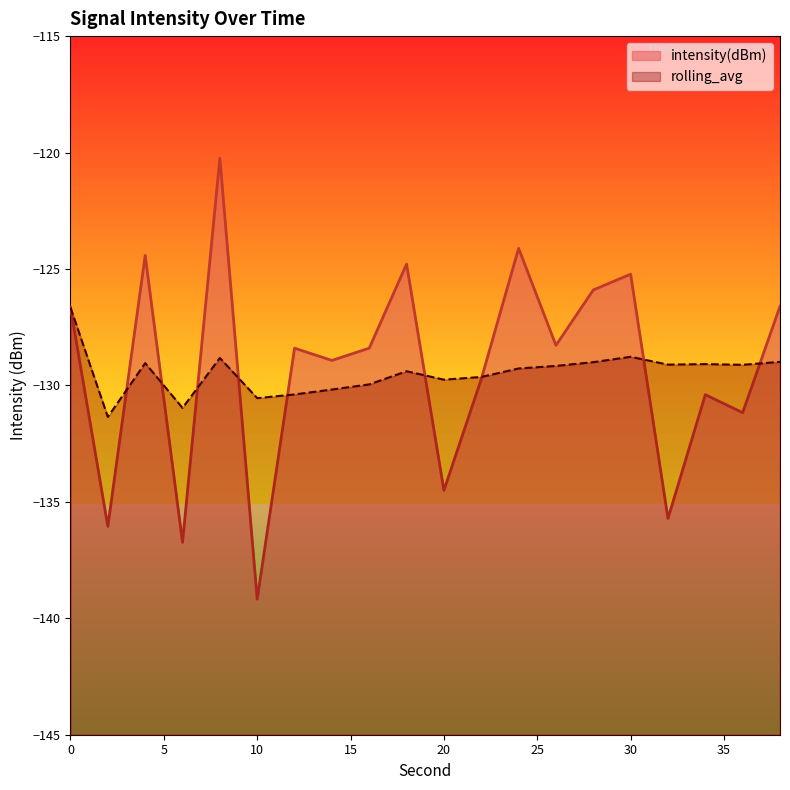

At which category is the sum across all series the highest?

8